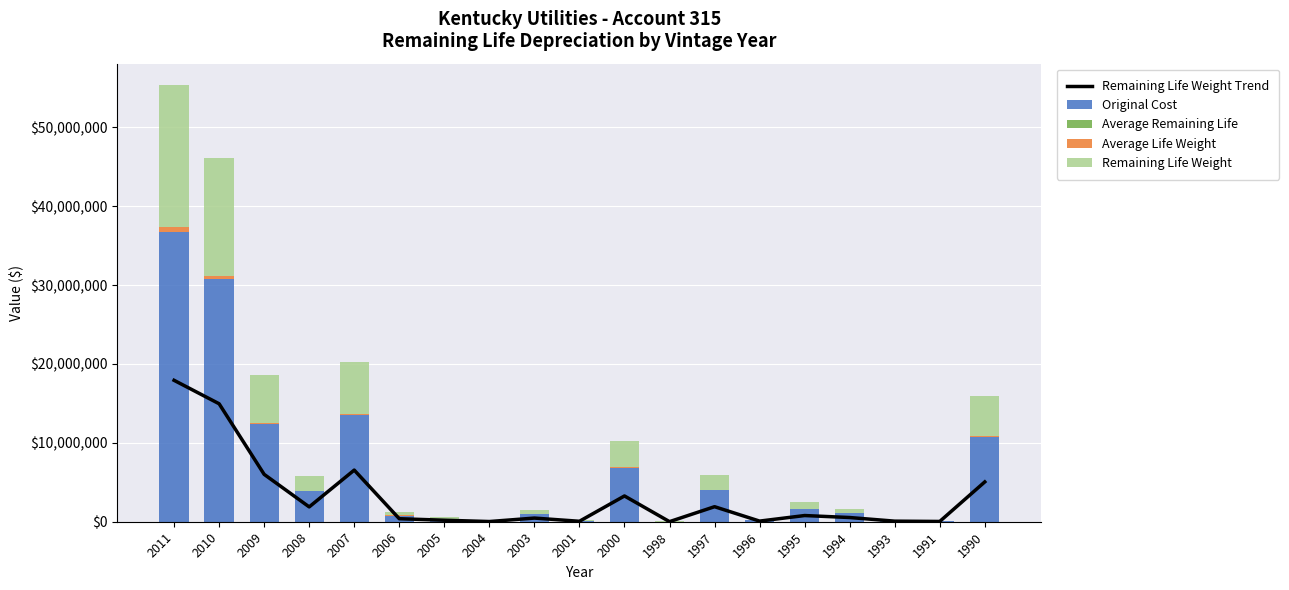

Rank the series at 2006 from lowest to highest value.

Average Remaining Life, Average Life Weight, Remaining Life Weight Trend, Remaining Life Weight, Original Cost